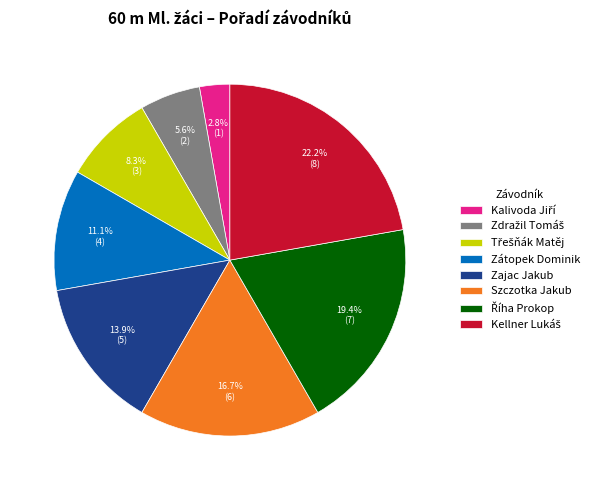

To the nearest percent, what portion does Szczotka Jakub represent?

17%